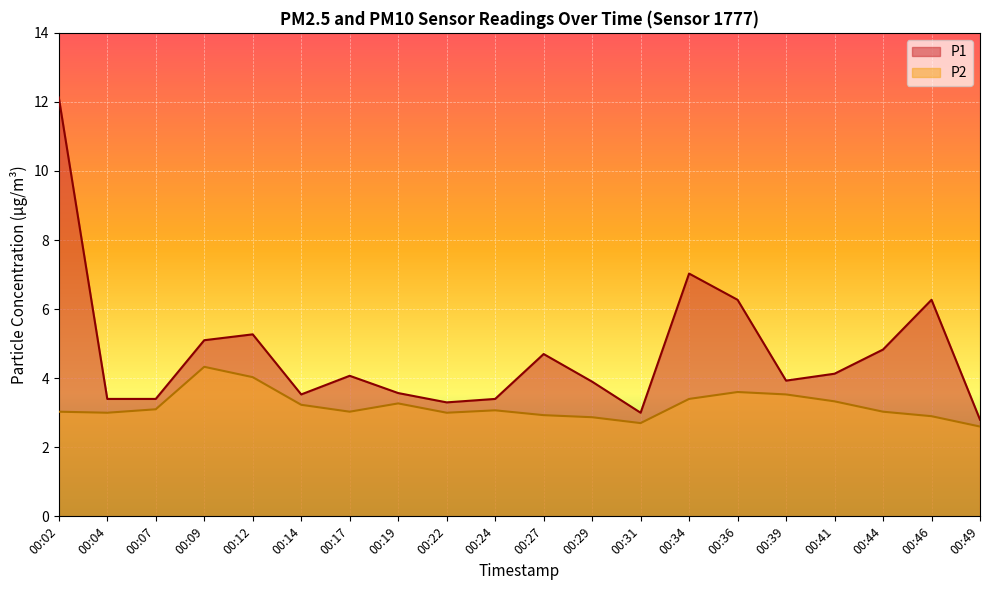

What are all the series names shown in the legend?

P1, P2